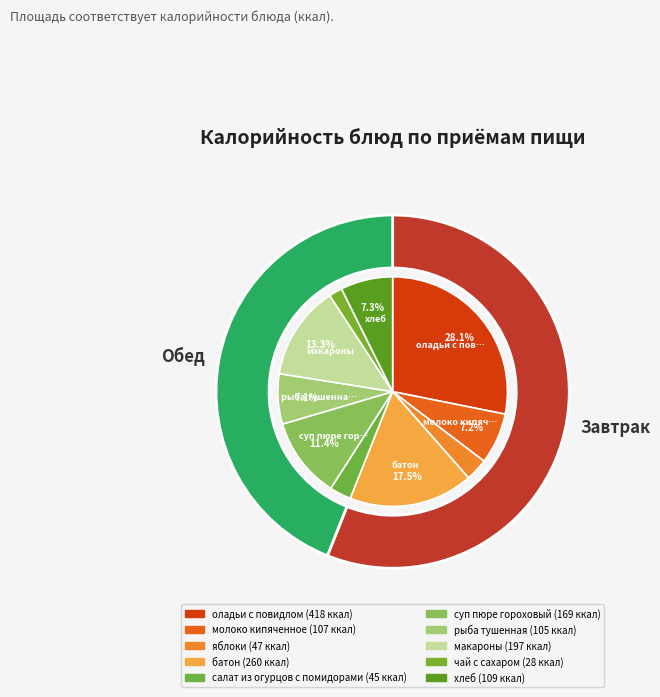

How many segments does this pie chart have?

10